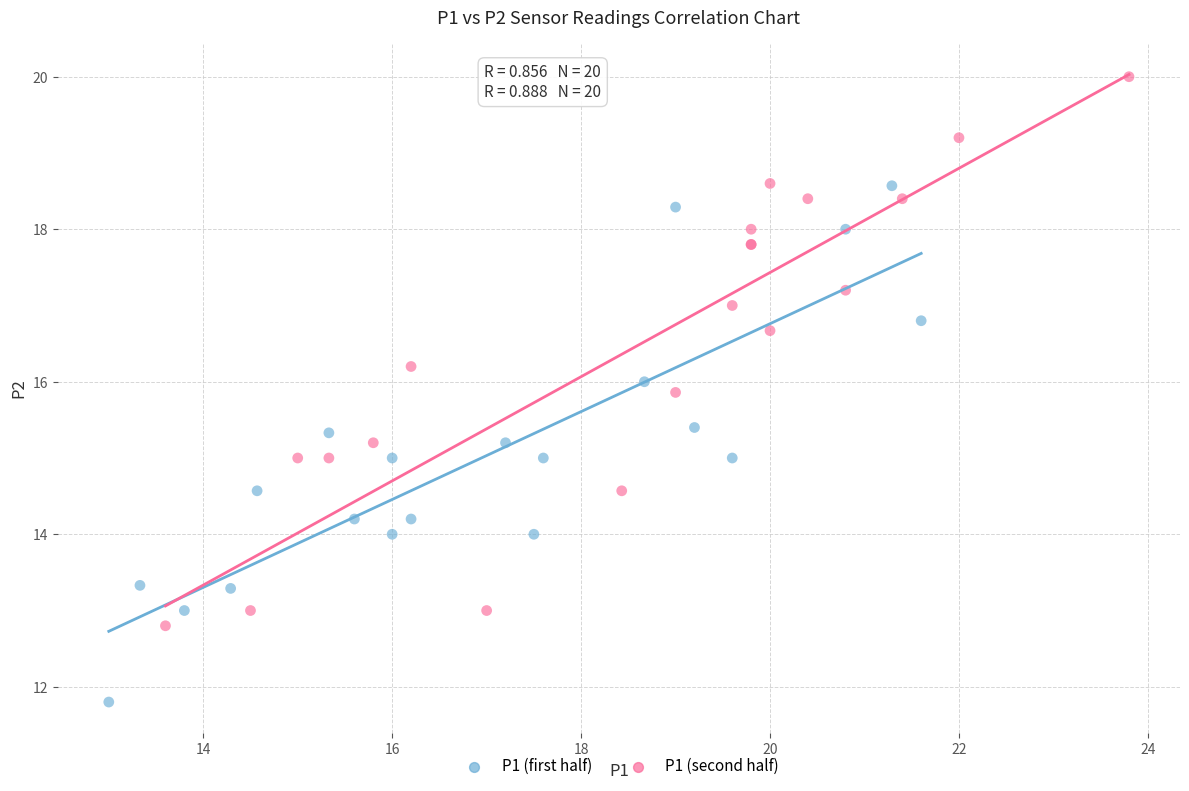

Which series has the largest Y range (max minus min)?

P1 (second half)